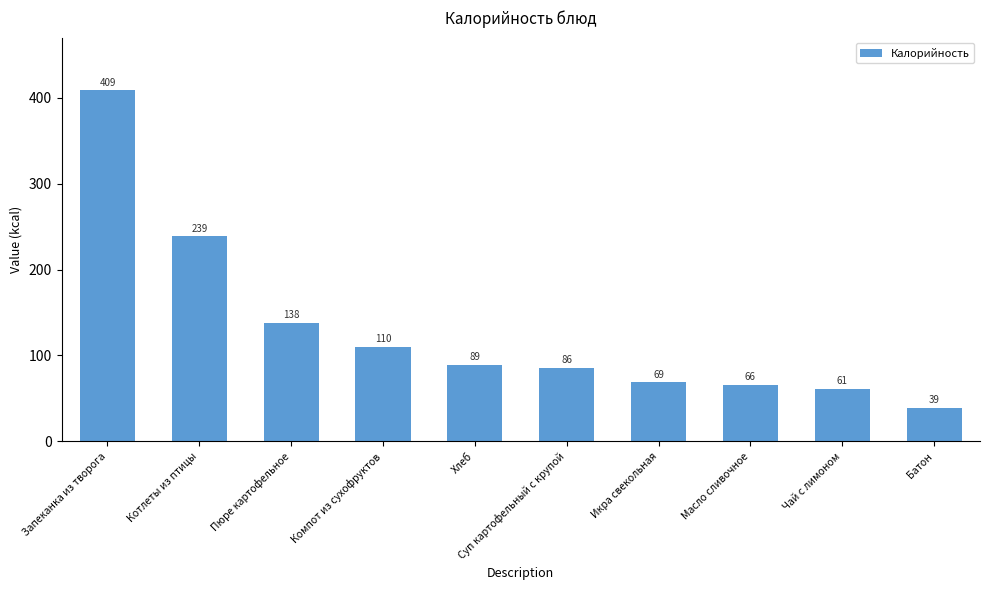

What is the sum of the values at Чай с лимоном and Масло сливочное?

127